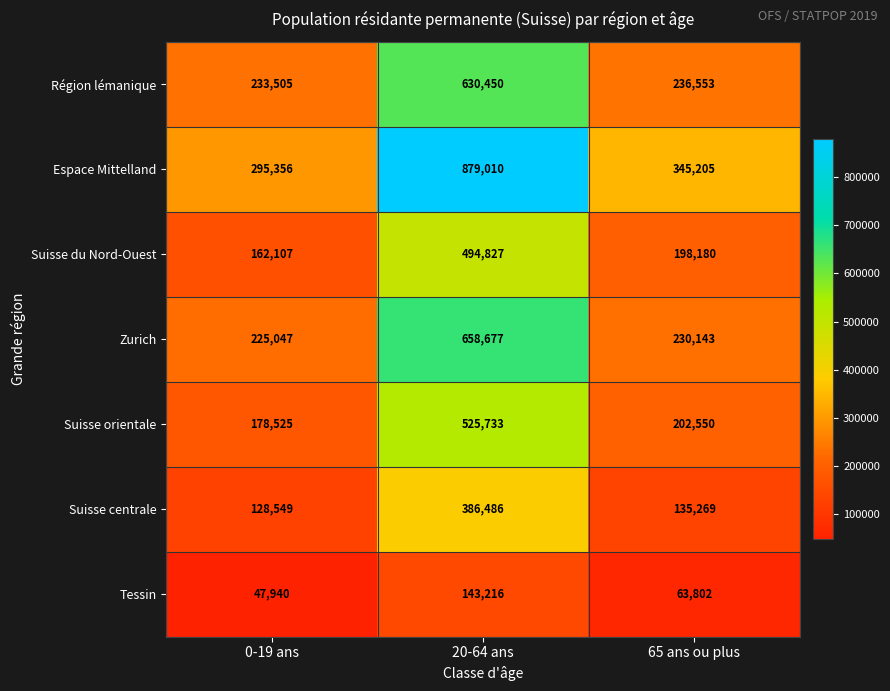

Rank the series by their maximum value, from highest to lowest.

Espace Mittelland, Zurich, Région lémanique, Suisse orientale, Suisse du Nord-Ouest, Suisse centrale, Tessin